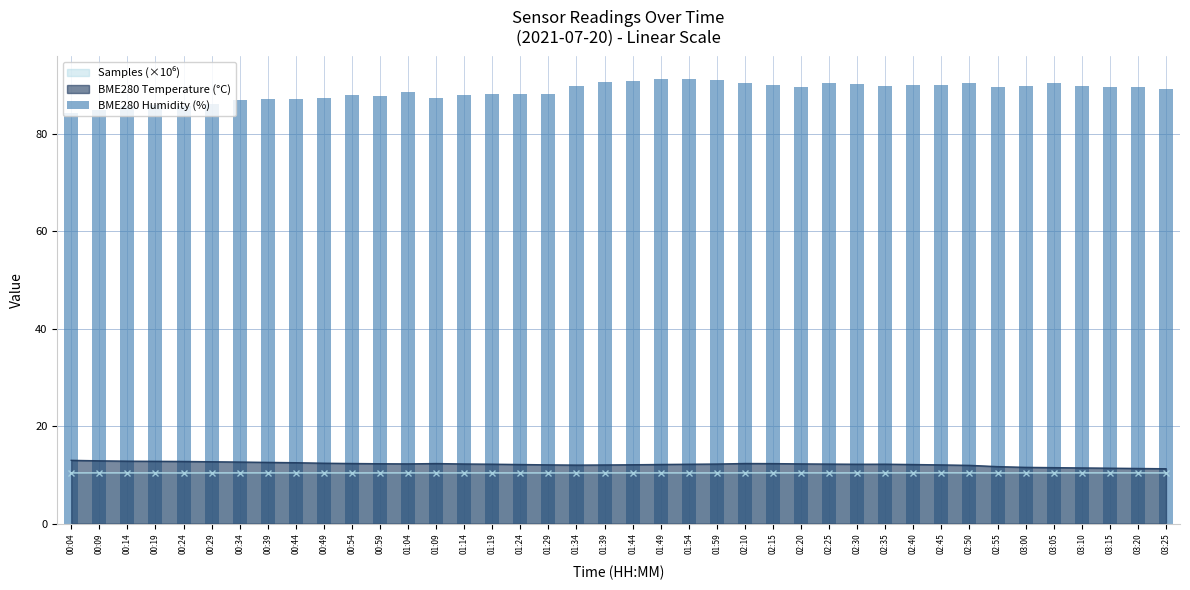

What is the ratio of the value at 01:09 to the value at 01:04?

1.0